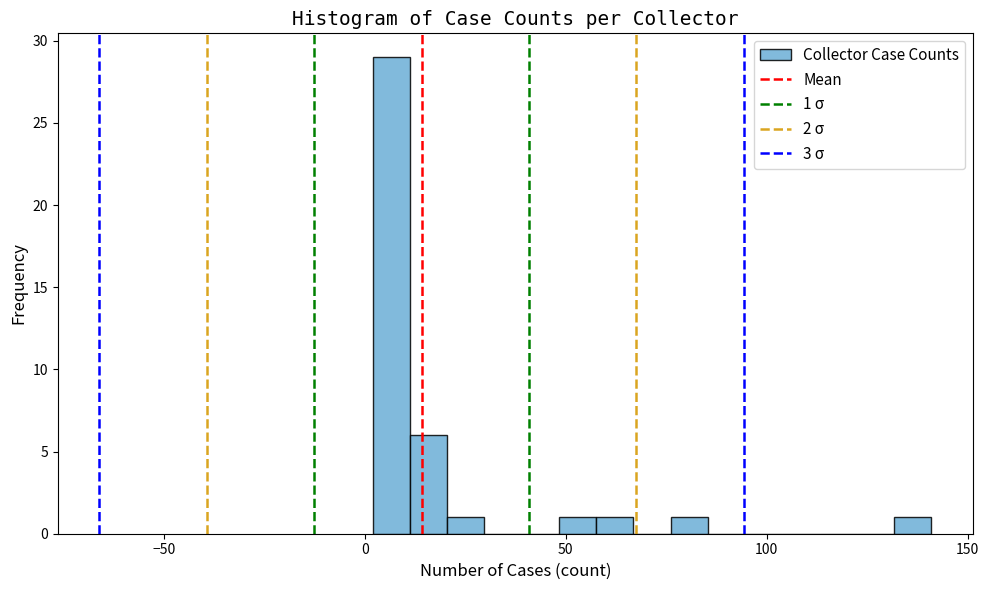

Read against the x-axis, roughly where is the centre of the tallest bar?

5